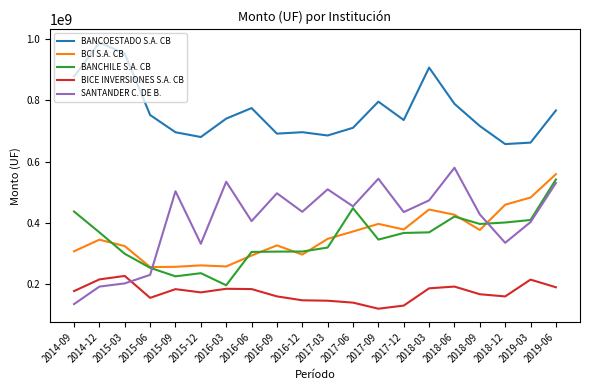

True or false: BANCHILE S.A. CB and SANTANDER C. DE B. intersect in this chart.

True